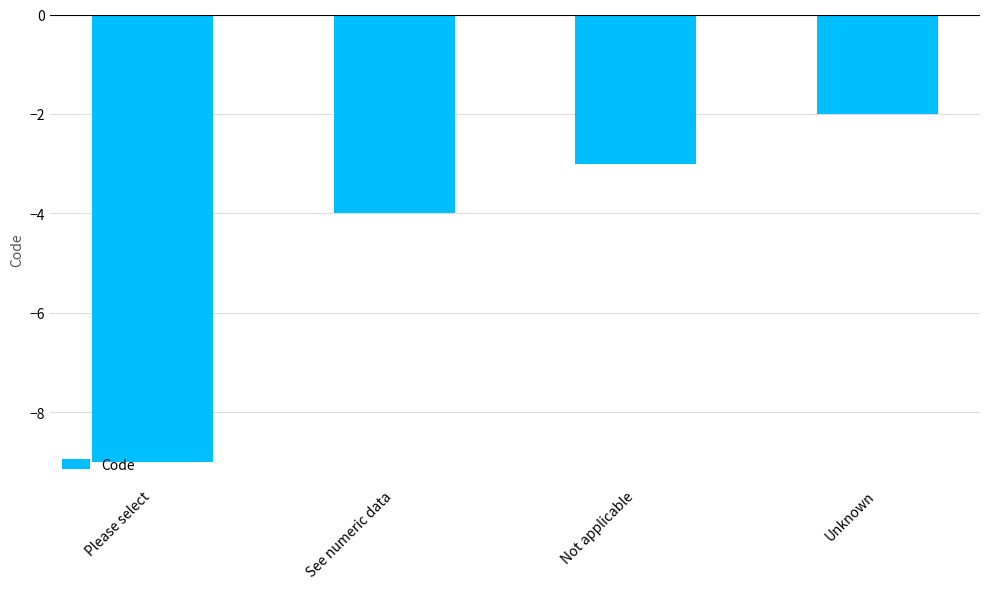

List the labels in order of value, smallest first.

Please select, See numeric data, Not applicable, Unknown